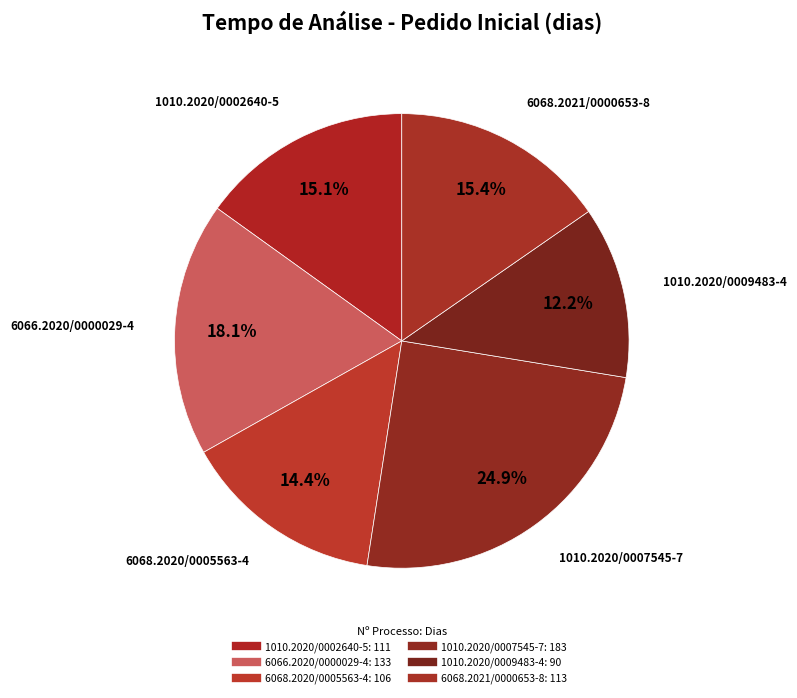

To the nearest percent, what percentage of the pie is 1010.2020/0009483-4?

12%